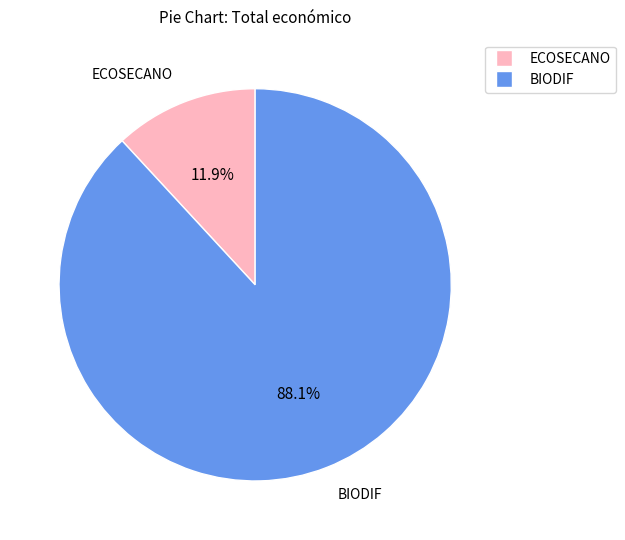

Does any single category account for the majority?

Yes